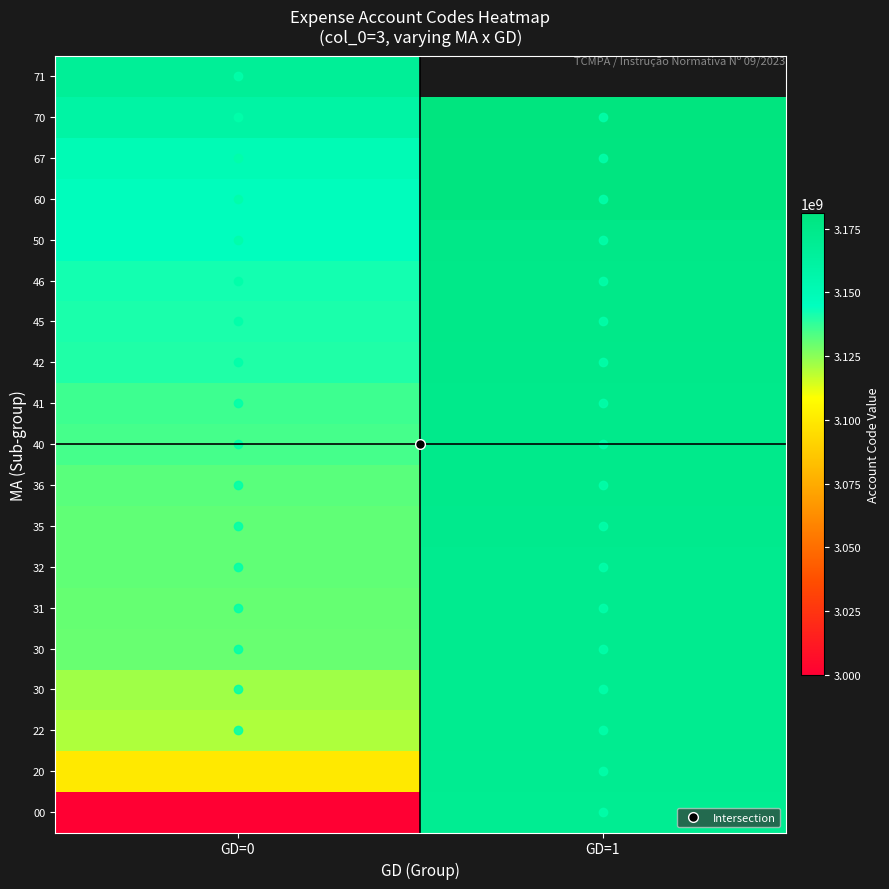

What is the maximum value shown in the chart?

3180990000.0